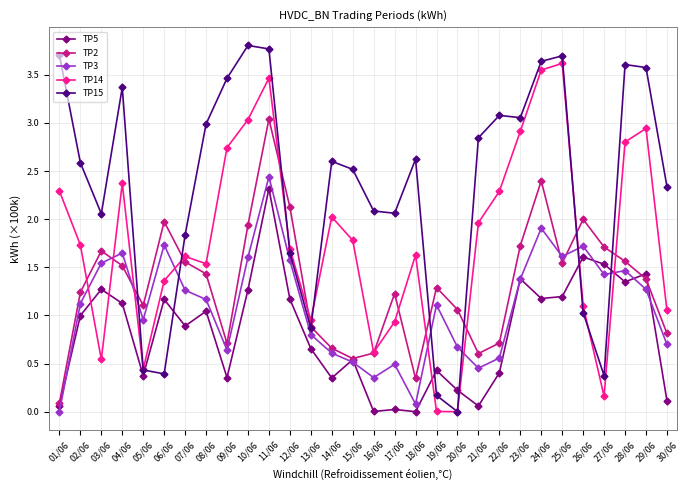

Which series has the widest spread of values?

TP15